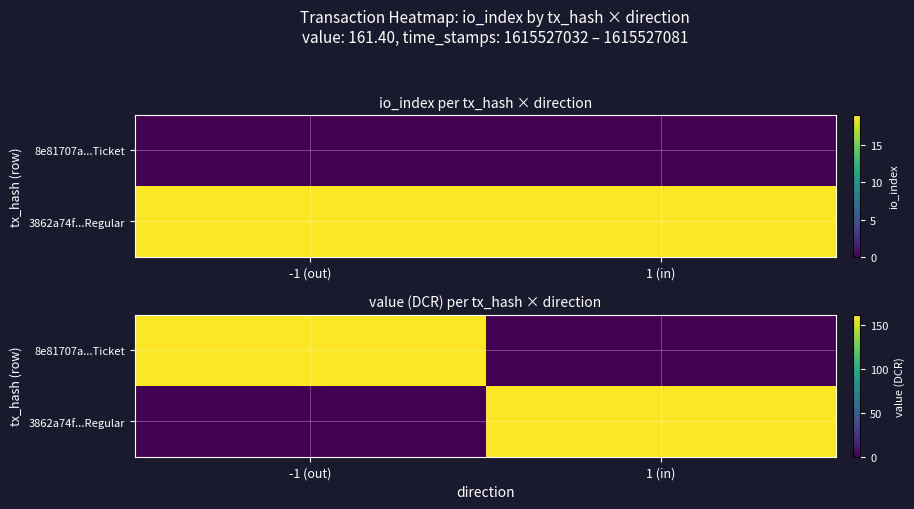

At which category is the sum across all series the highest?

-1 (out)